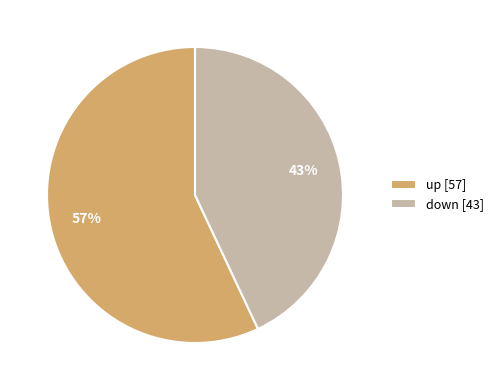

Count the number of slices in the pie.

2